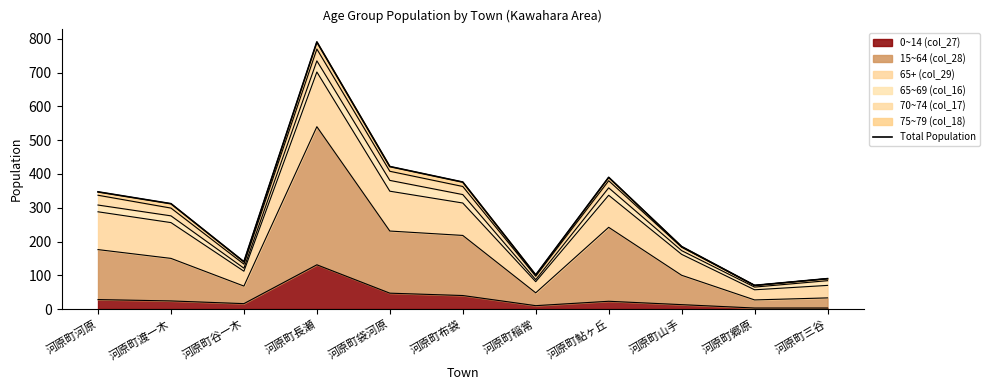

List the labels in order of value, smallest first.

河原町郷原, 河原町三谷, 河原町稲常, 河原町谷一木, 河原町山手, 河原町渡一木, 河原町河原, 河原町布袋, 河原町鮎ヶ丘, 河原町袋河原, 河原町長瀬